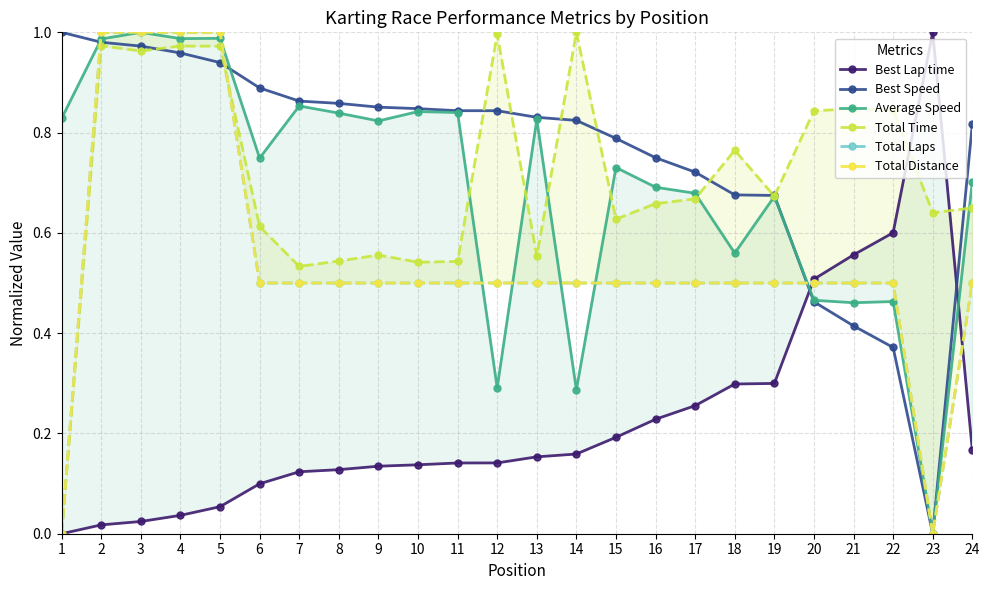

At 10, list the series in order from largest to smallest.

Best Speed, Average Speed, Total Time, Total Laps, Total Distance, Best Lap time